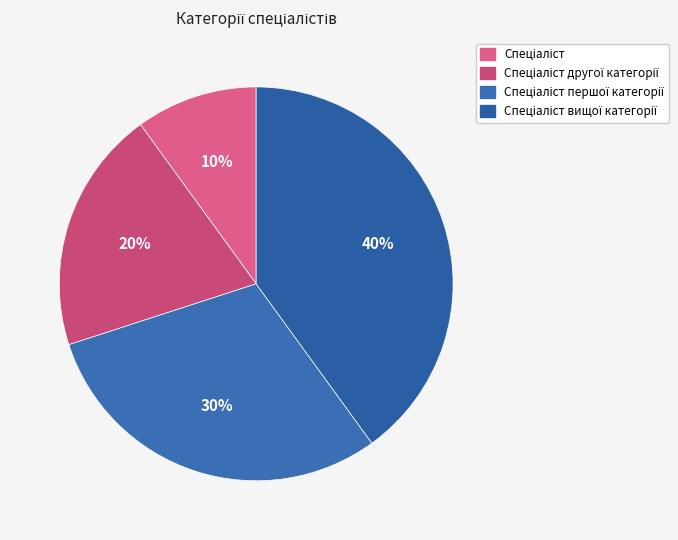

To the nearest percent, what percentage of the pie is Спеціаліст?

10%